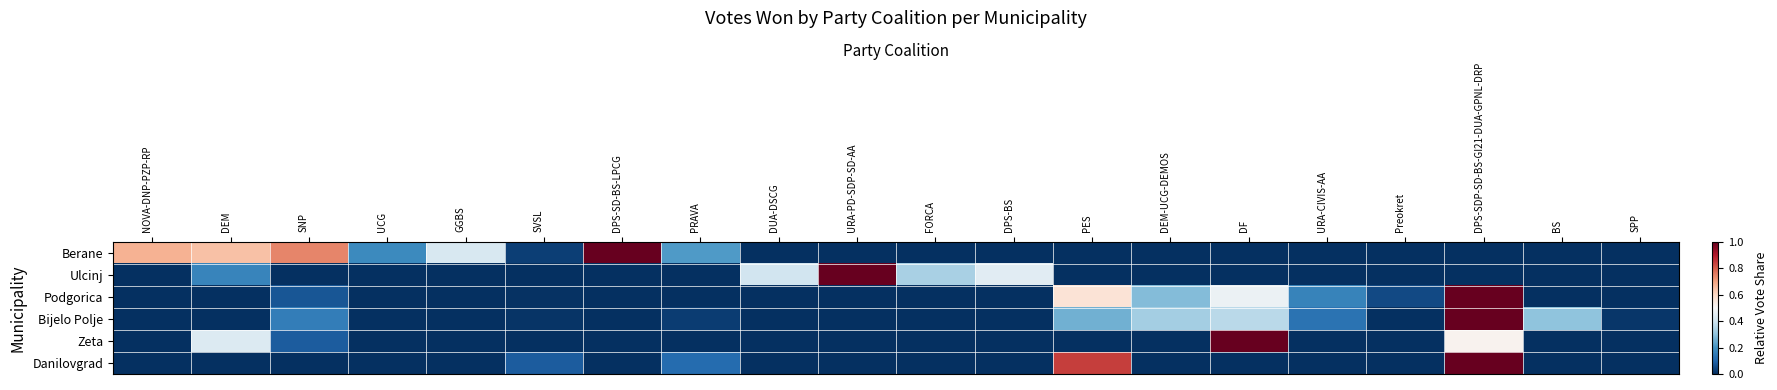

Count the number of categories in the chart.

20